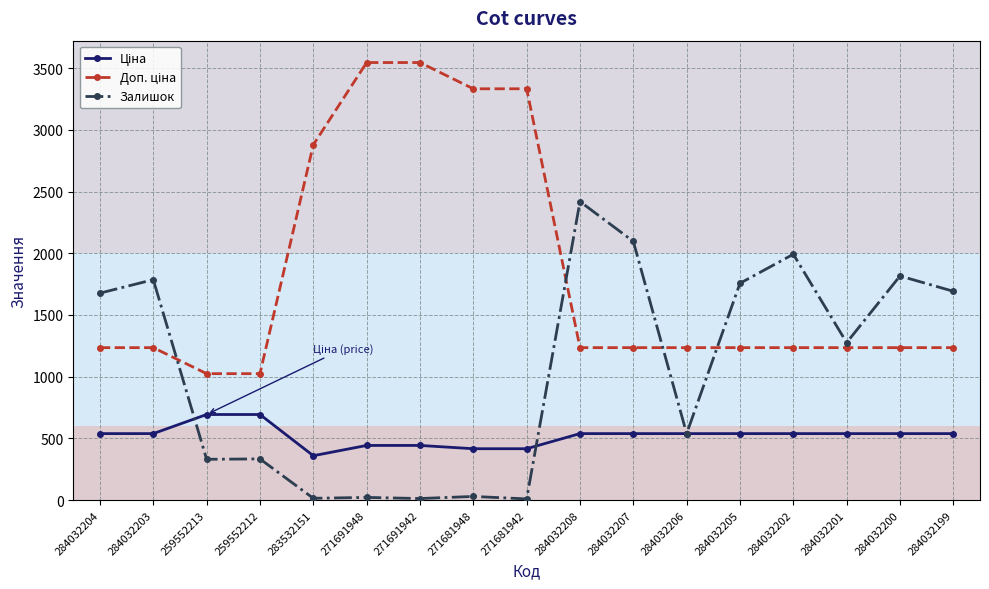

What is the total value across all series at 284032204?

3451.4